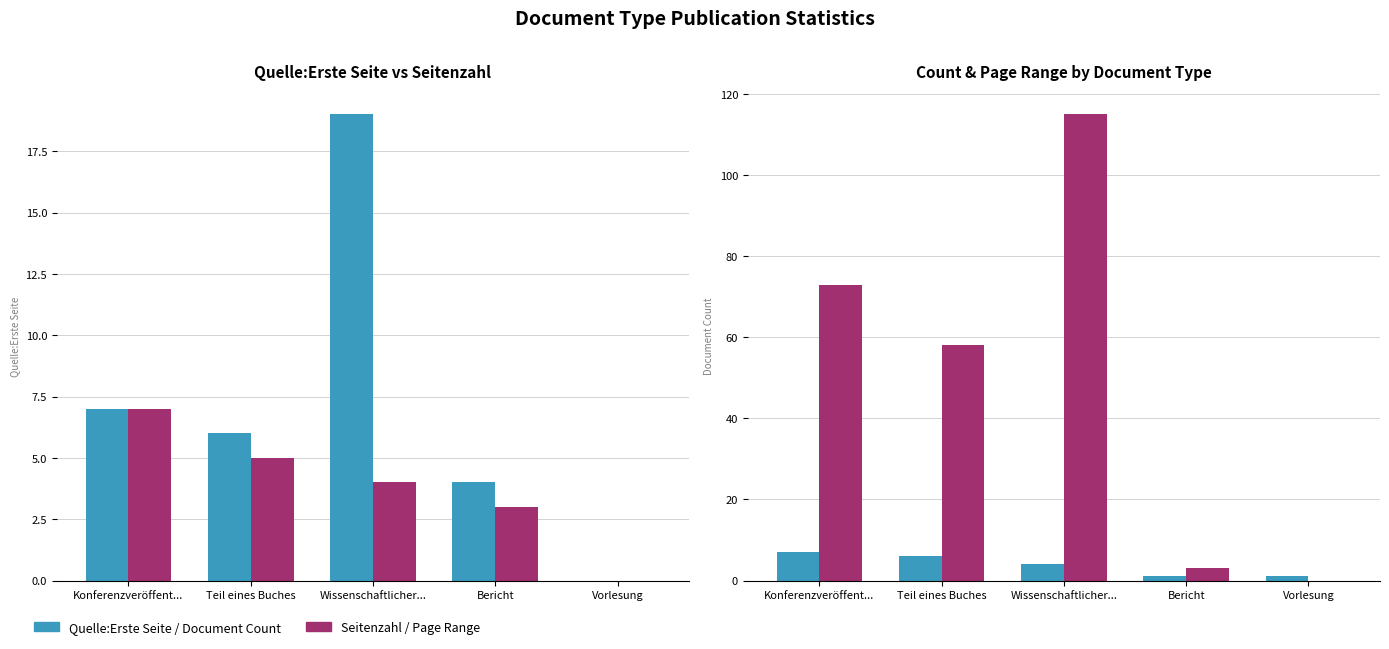

True or false: Document Count has a value of 6 at Teil eines Buches.

True